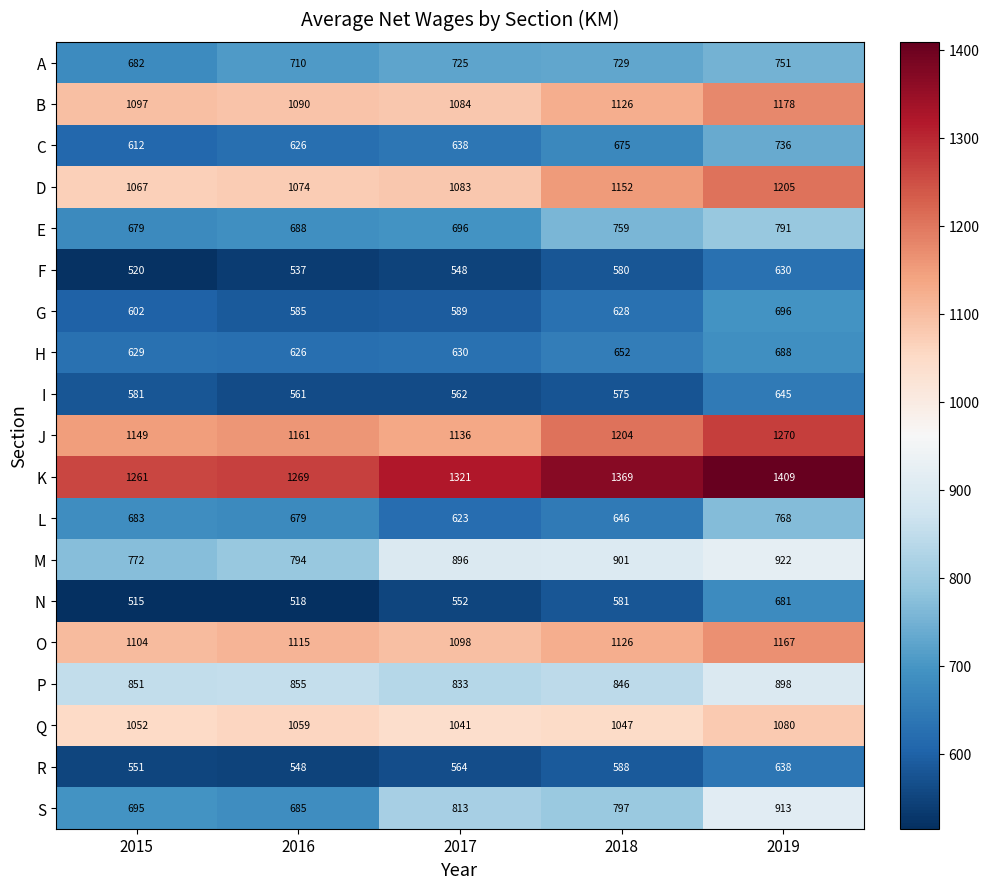

The value of Q at 2018 is 1881. True or false?

False